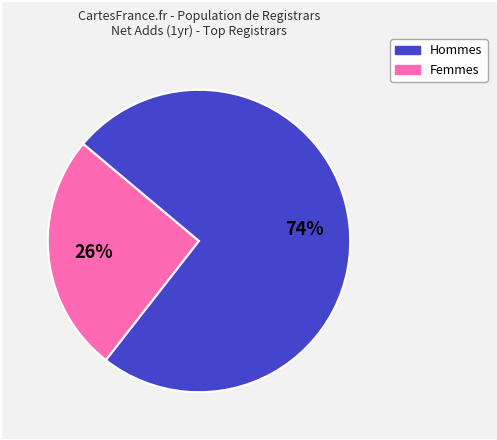

How many slices are in this pie chart?

2